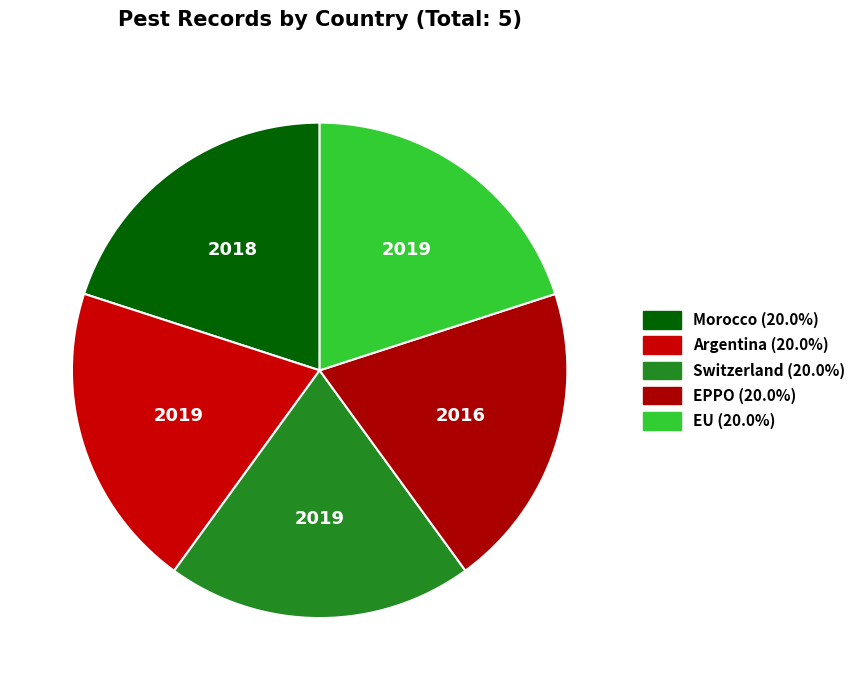

Which category has the smallest portion of the pie?

EPPO